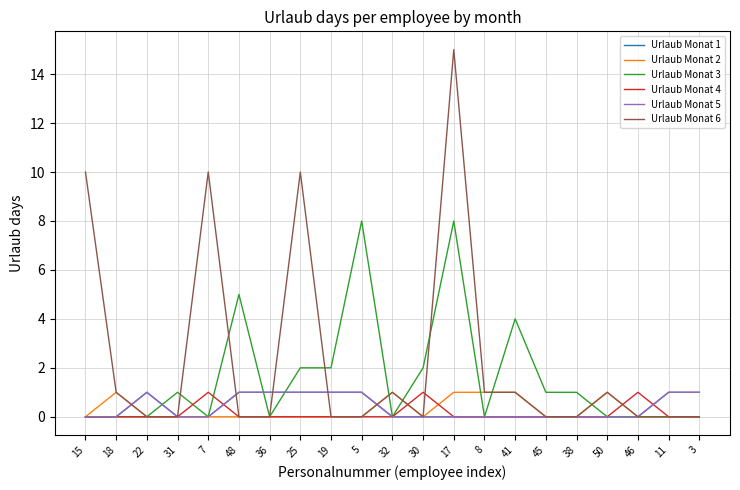

What is the greatest value displayed?

15